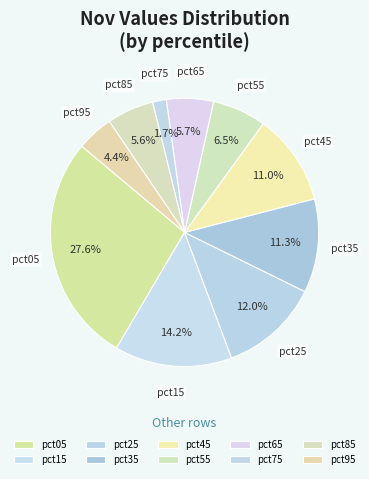

What portion of the pie excludes pct05?

72.4%